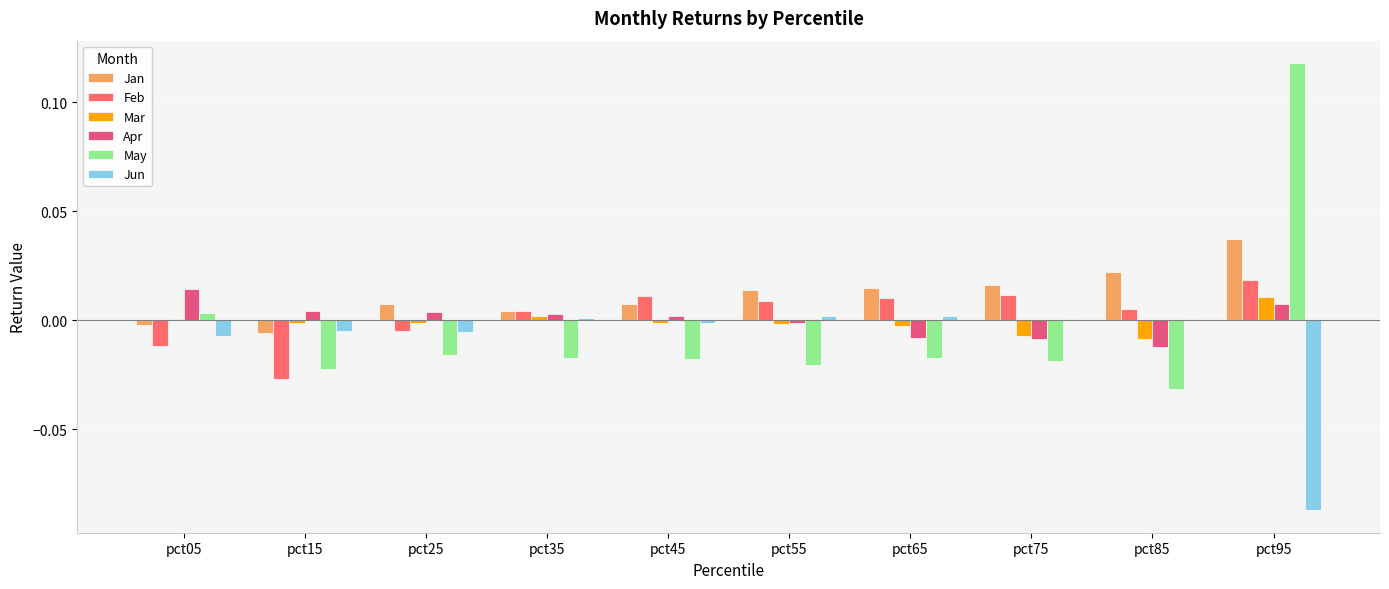

Count the number of data series in this chart.

6